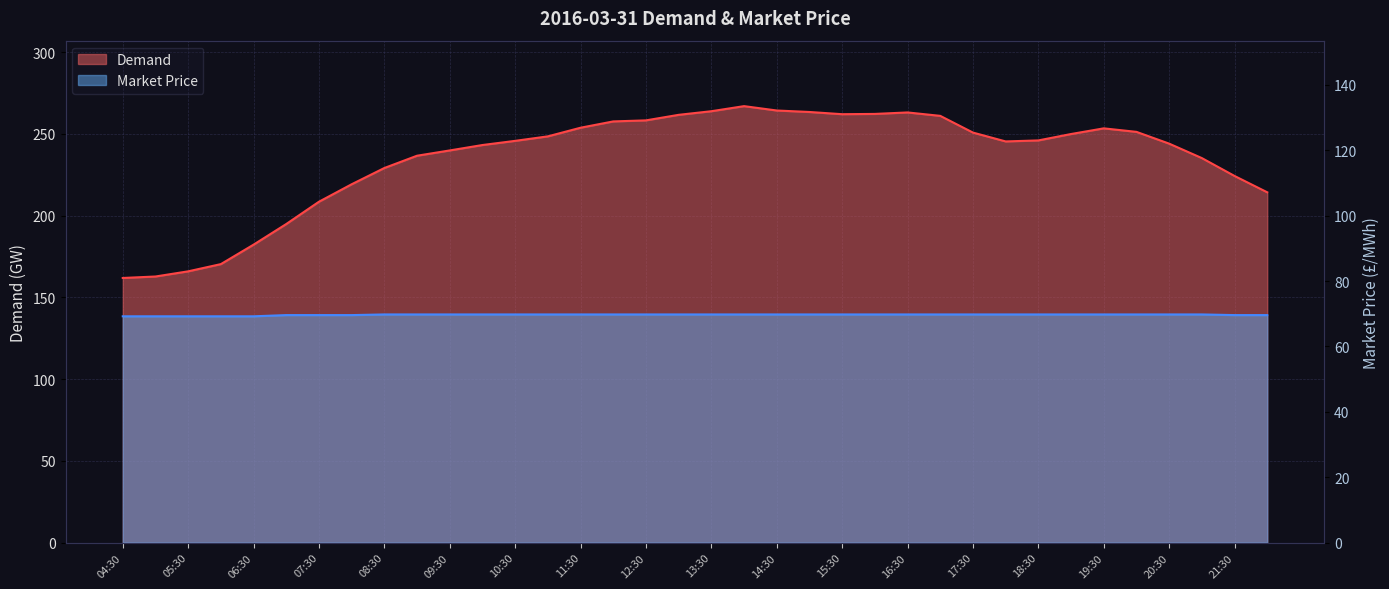

Is the value of Market Price at 09:30 greater than the value of Demand at 06:00?

No